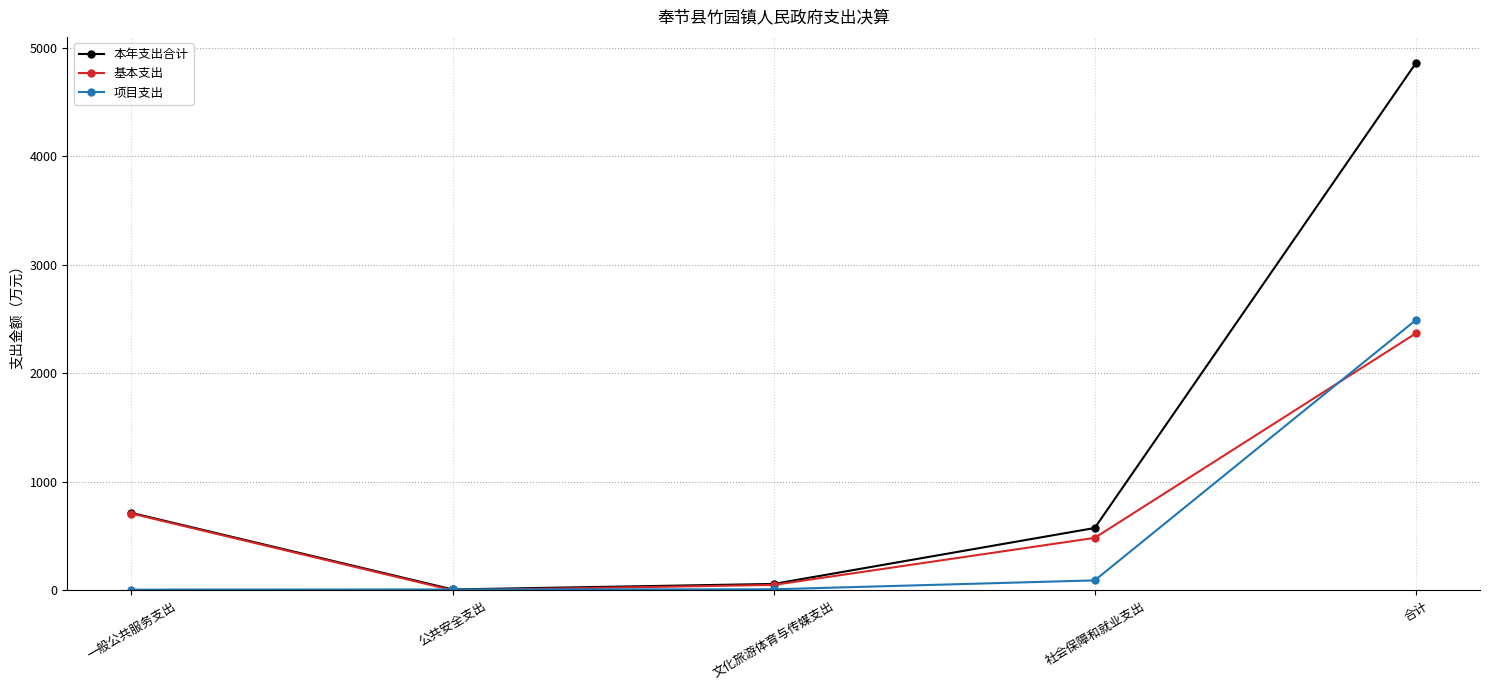

What is the approximate value of 项目支出 at 社会保障和就业支出?

91.1